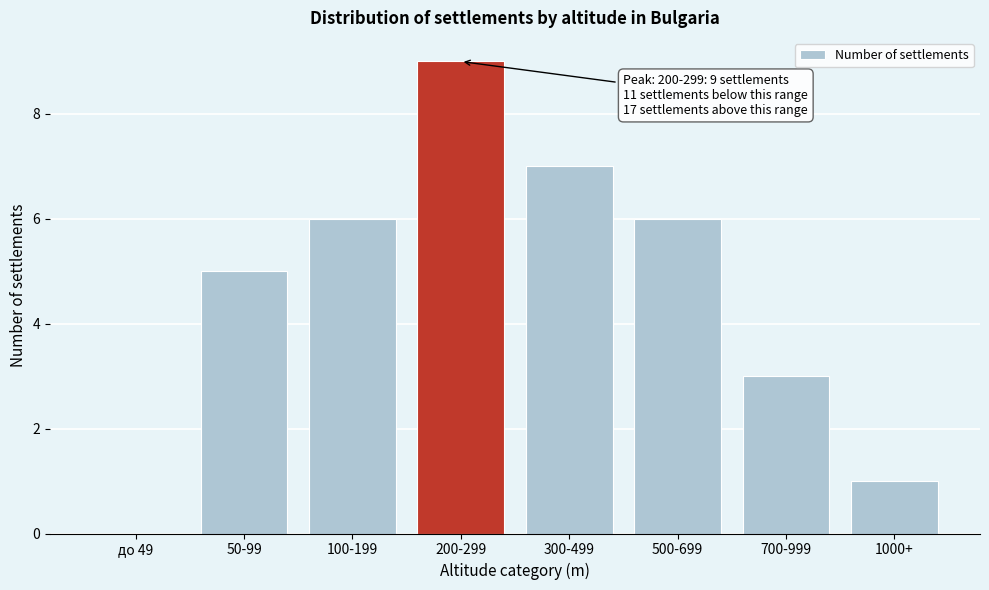

Reading left to right, extract all data points from this chart.

до 49=0	50-99=5	100-199=6	200-299=9	300-499=7	500-699=6	700-999=3	1000+=1